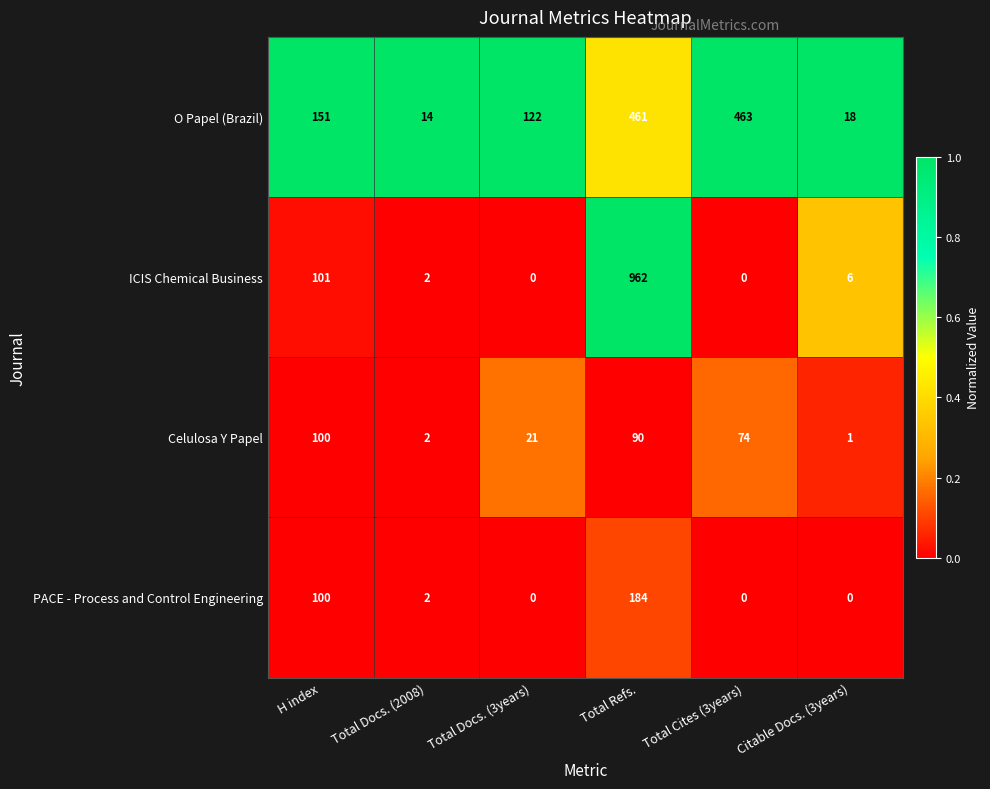

True or false: O Papel (Brazil) has a value of 461 at Total Refs..

True